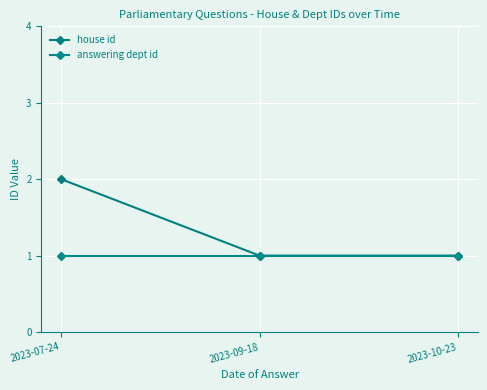

Which has a higher value, 2023-07-24 or 2023-09-18?

2023-07-24